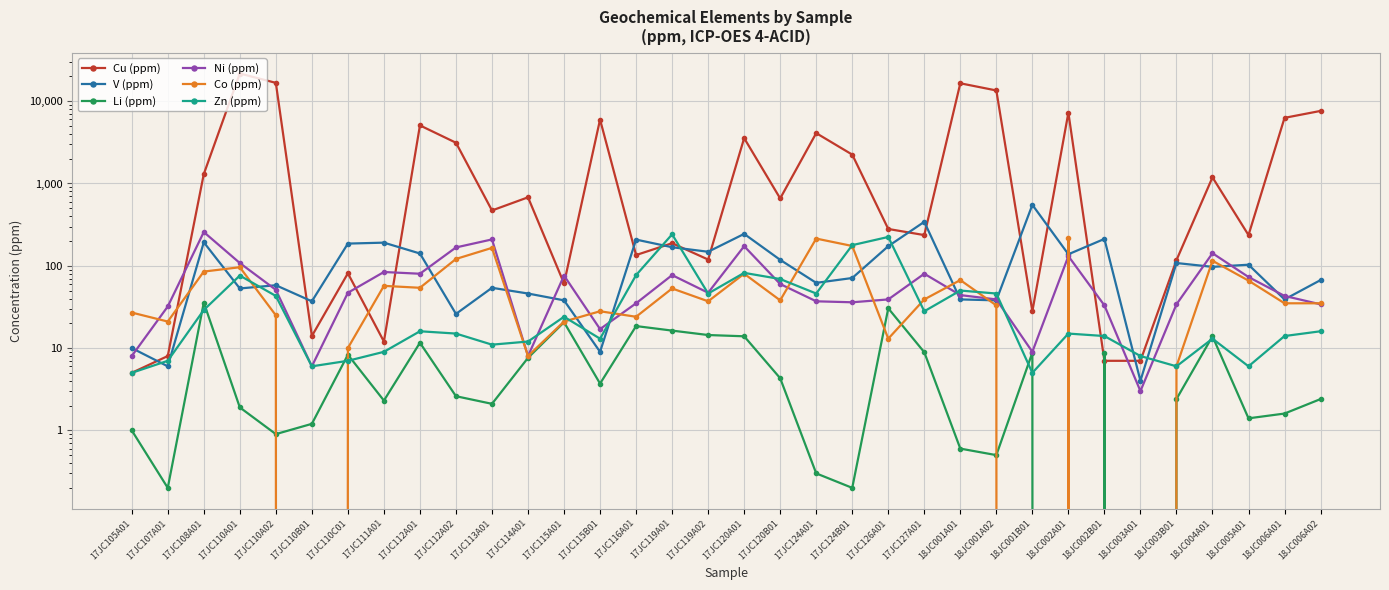

How many intersections are there between Ni (ppm) and V (ppm)?

12